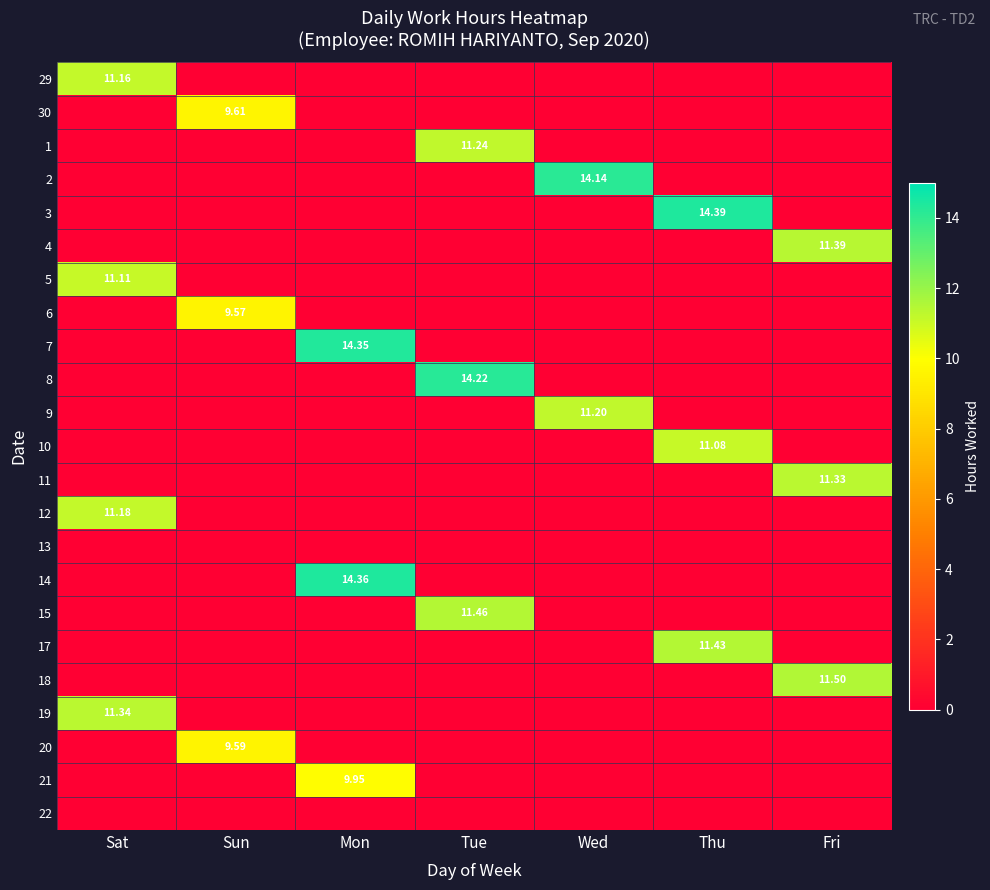

How many series are shown in this chart?

23